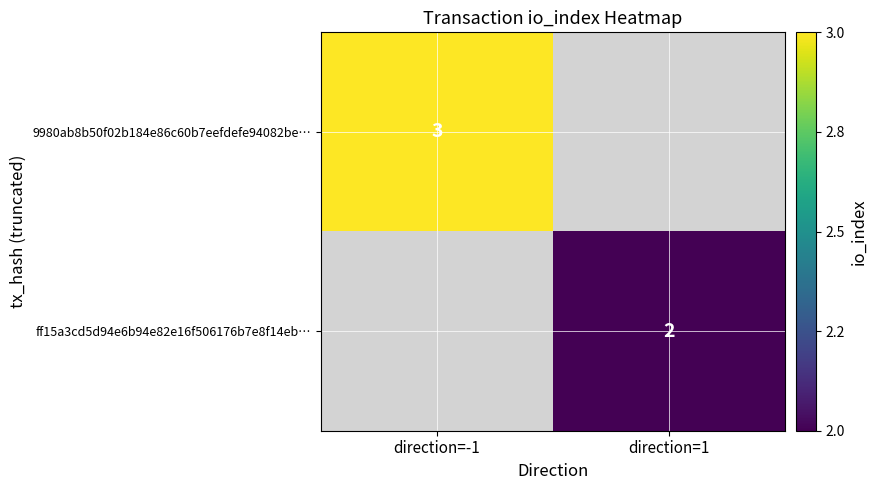

The value of ff15a3cd5d94e6b94e82e16f506176b7e8f14eb… at direction=1 is 2. True or false?

True